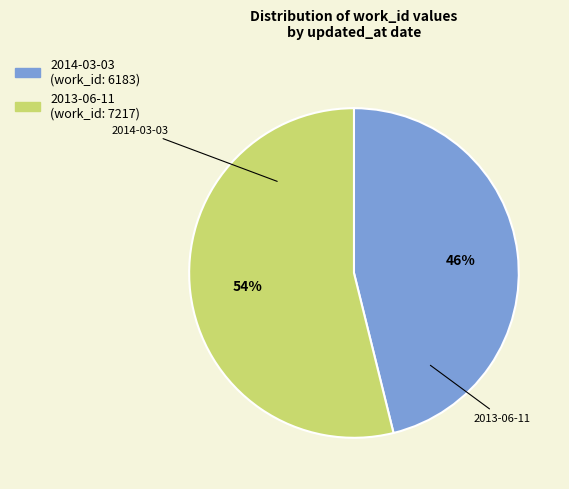

Count the number of slices in the pie.

2